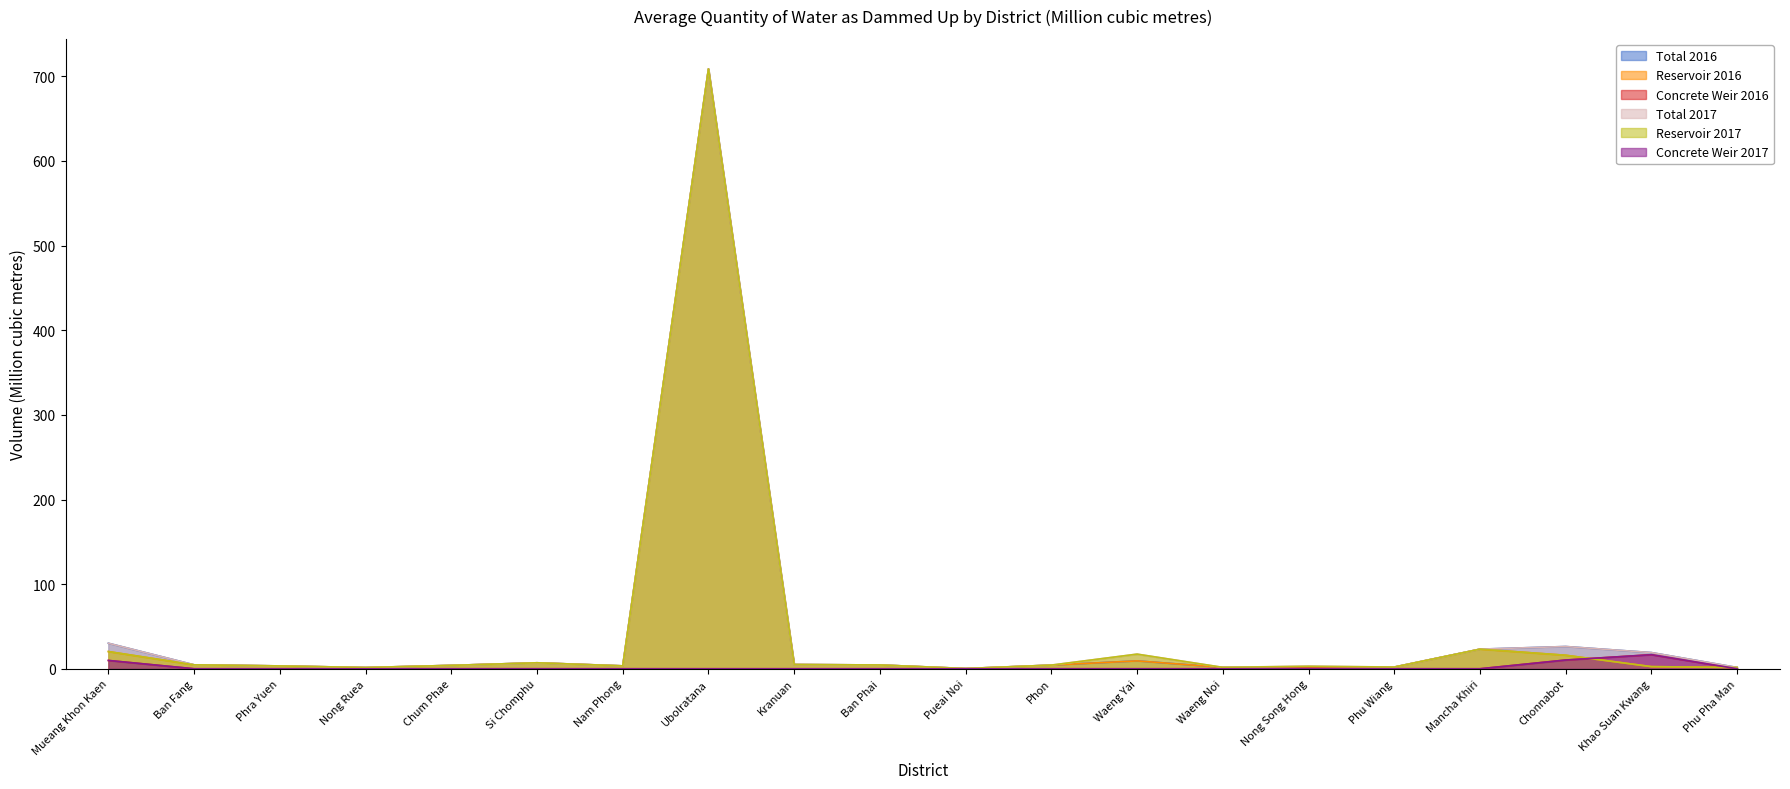

The Concrete Weir 2016 series shows 0.0 at Ubolratana. True or false?

True